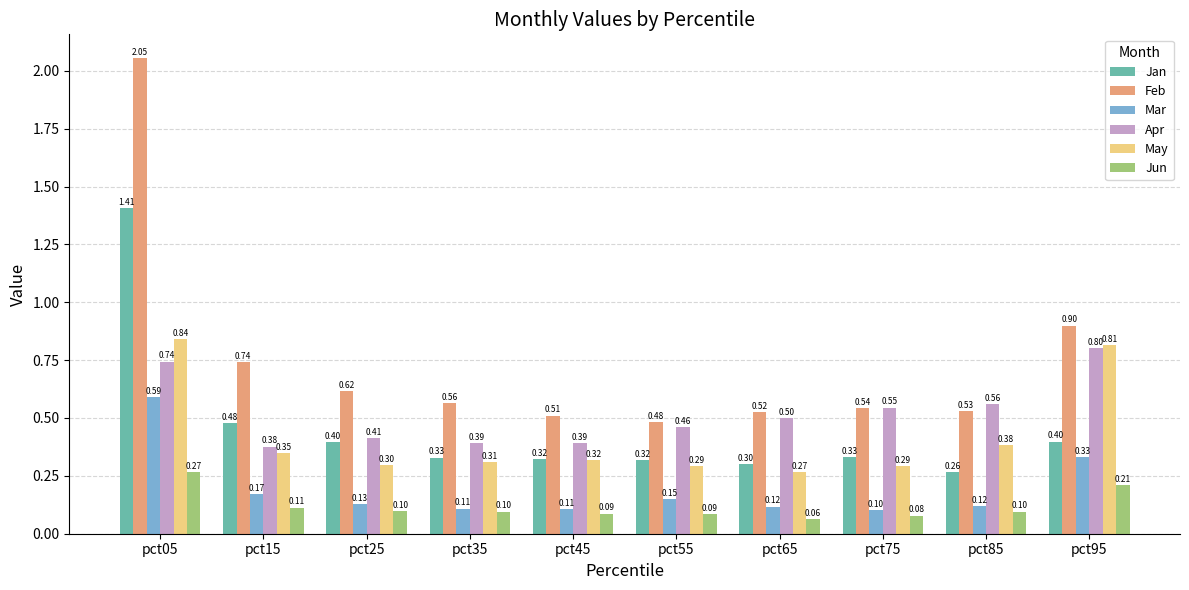

How many data points does each series have?

10